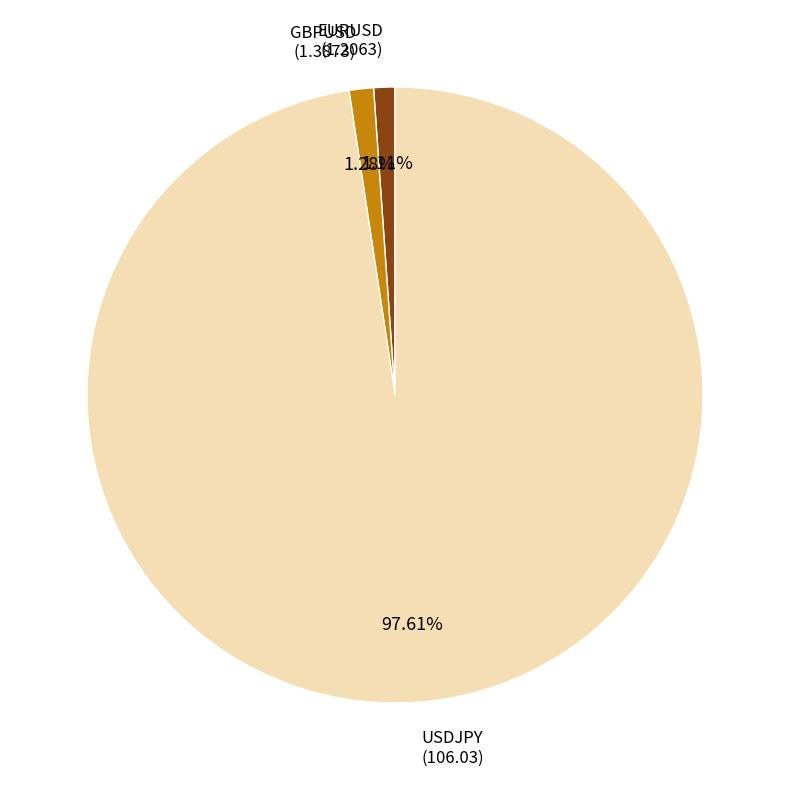

How many slices are in this pie chart?

3